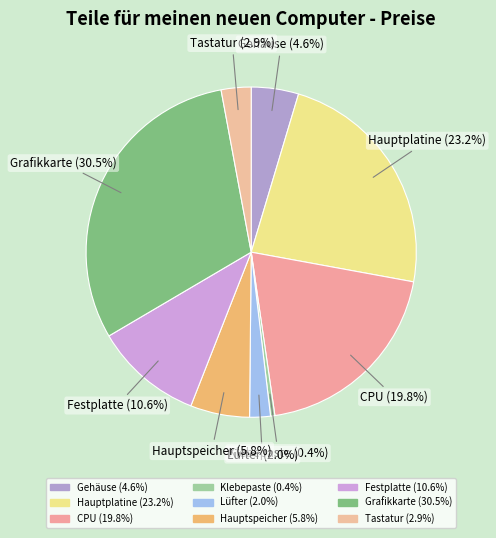

What is the largest slice in the pie chart?

Grafikkarte